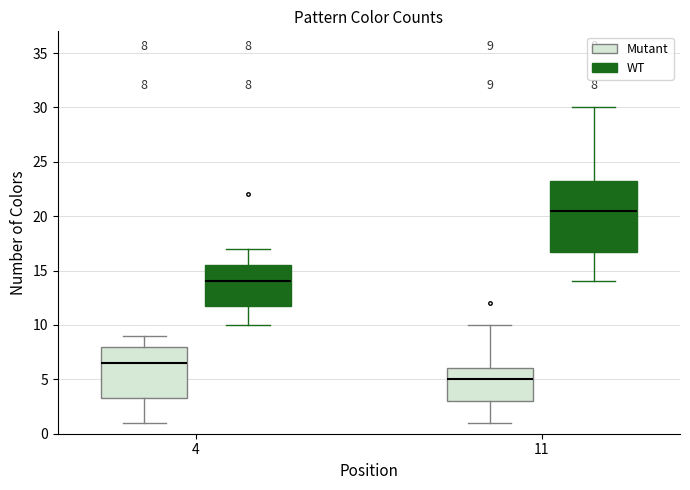

Which box has the lowest median line?

11 (Mutant)